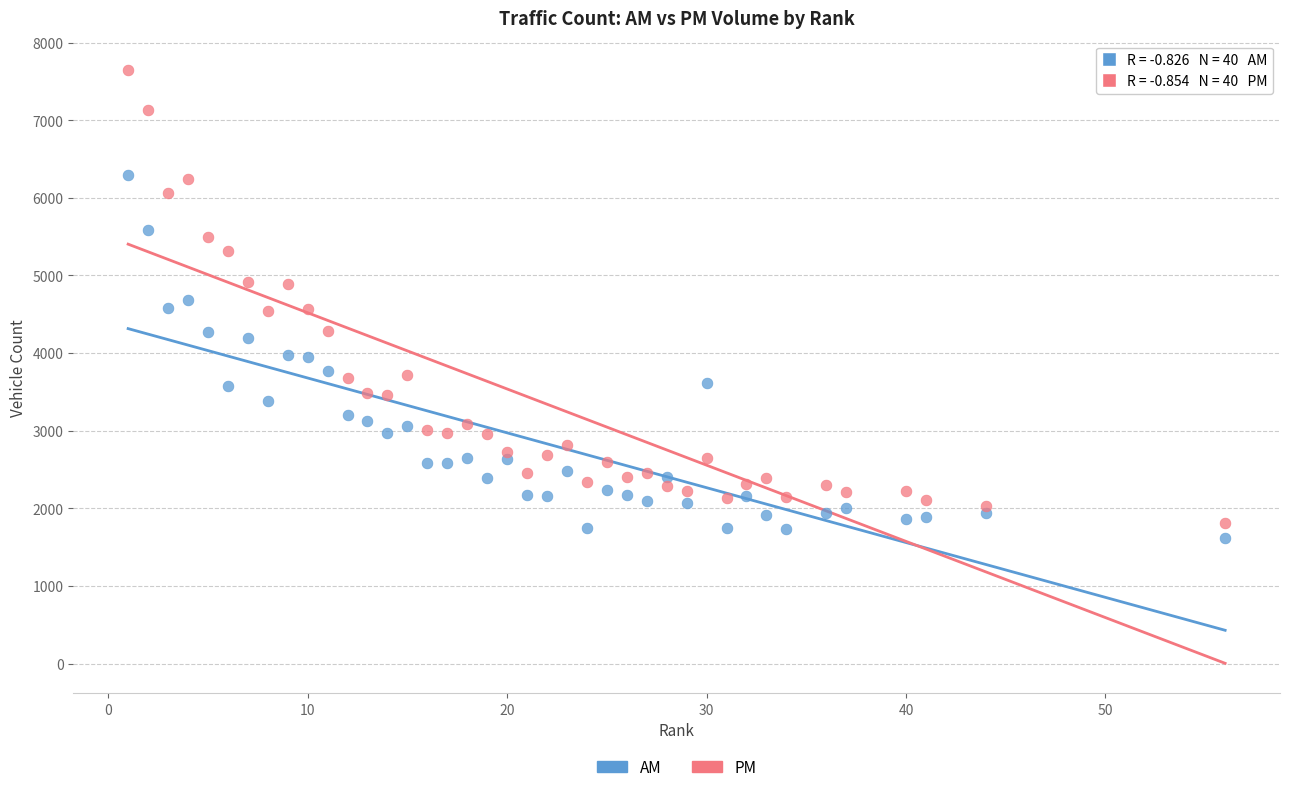

What are all the series names shown in the legend?

AM, PM